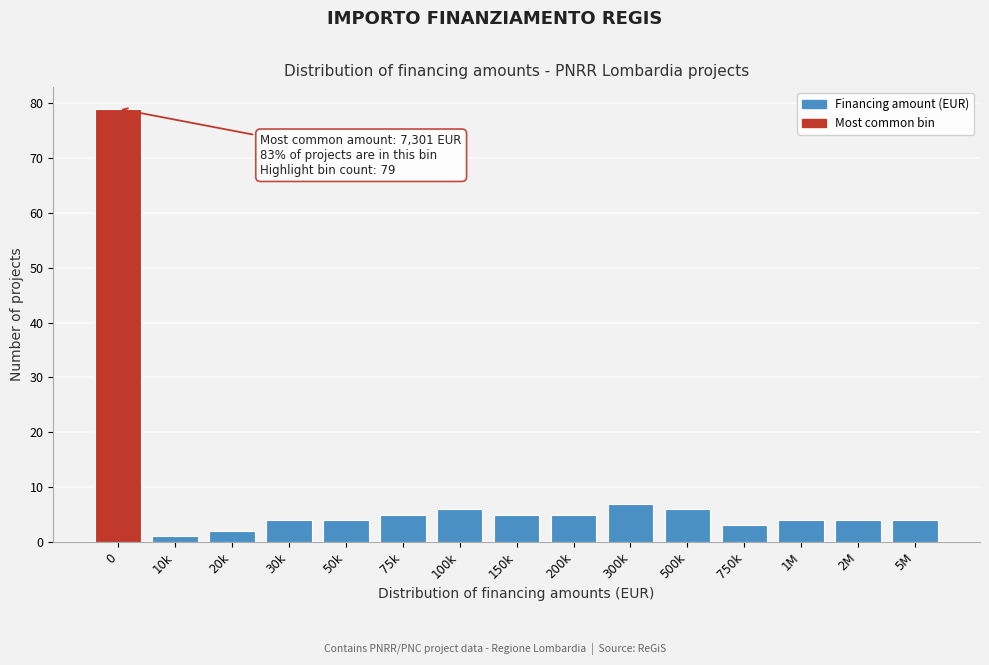

Reading left to right, transcribe all the data shown in this chart.

79	1	2	4	4	5	6	5	5	7	6	3	4	4	4